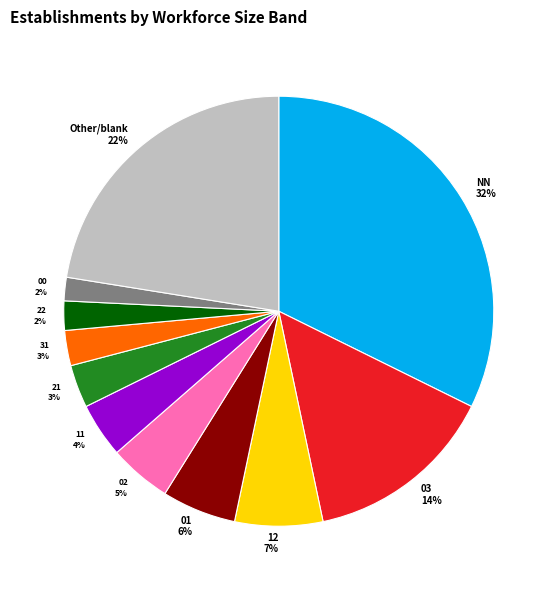

The 11 slice represents 4% of the pie. True or false?

True